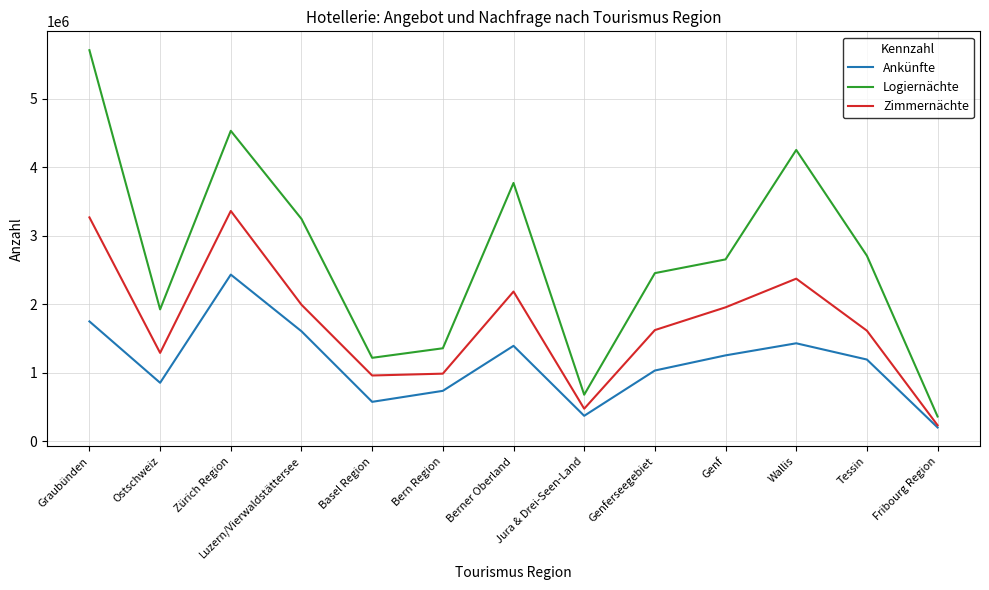

At Luzern/Vierwaldstättersee, list the series in order from largest to smallest.

Logiernächte, Zimmernächte, Ankünfte